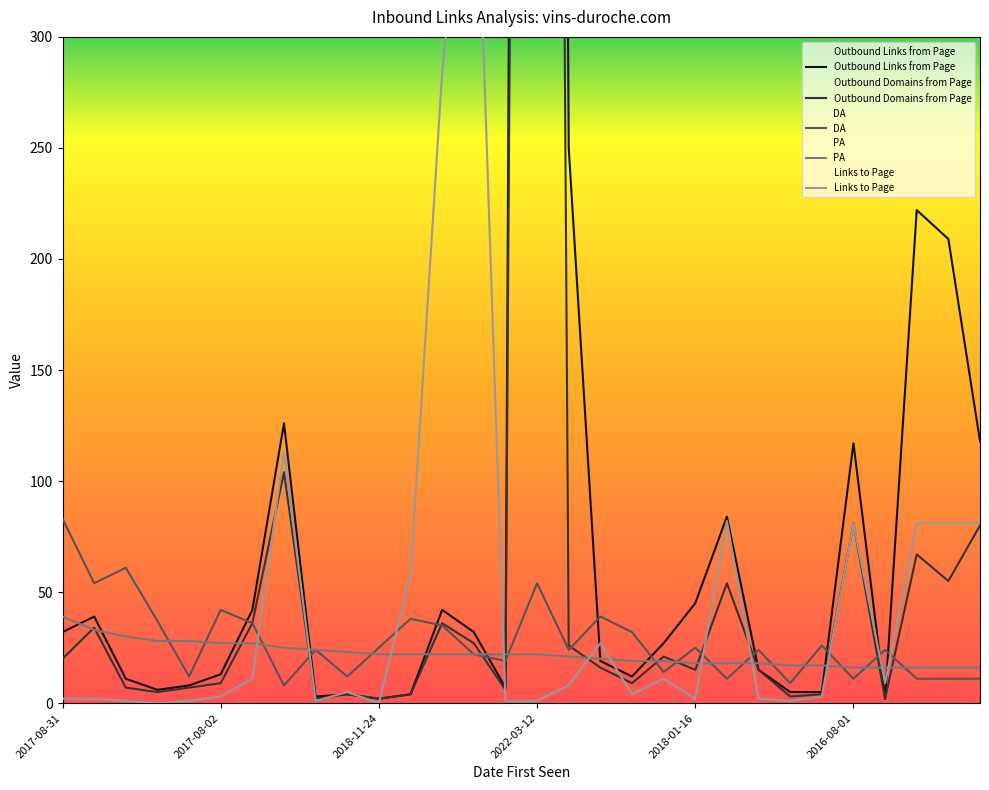

What is the difference between the second highest and second lowest values in the PA series?

17